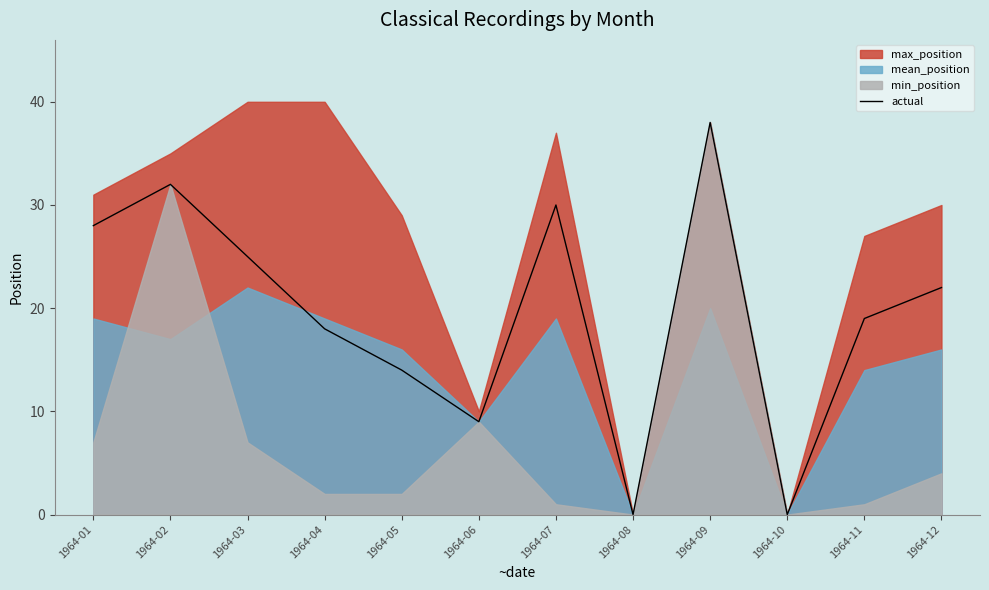

The chart shows a value of 13 at 1964-10. True or false?

False